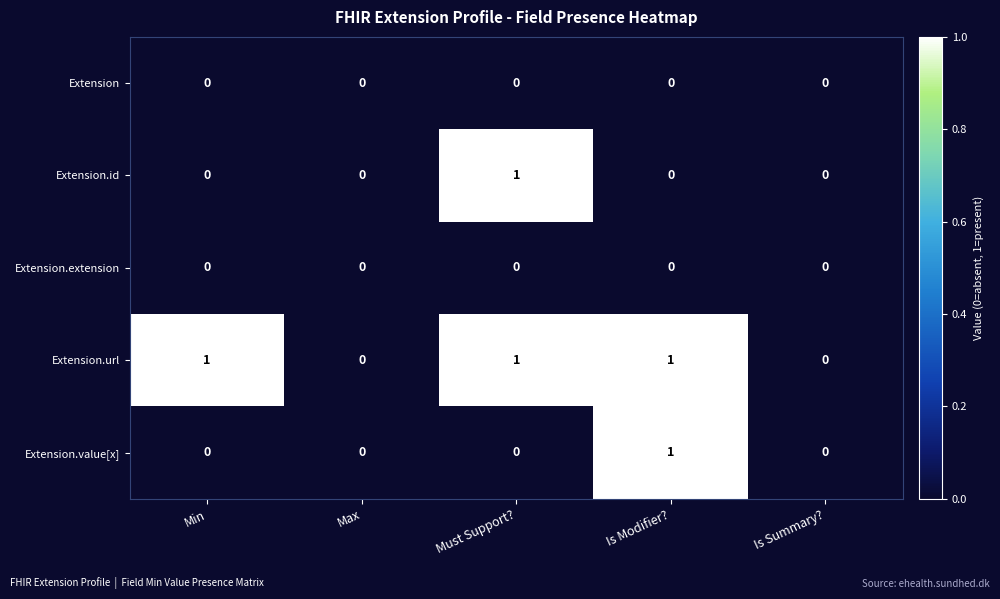

Which category has the highest value in the Extension.value[x] series?

Is Modifier?